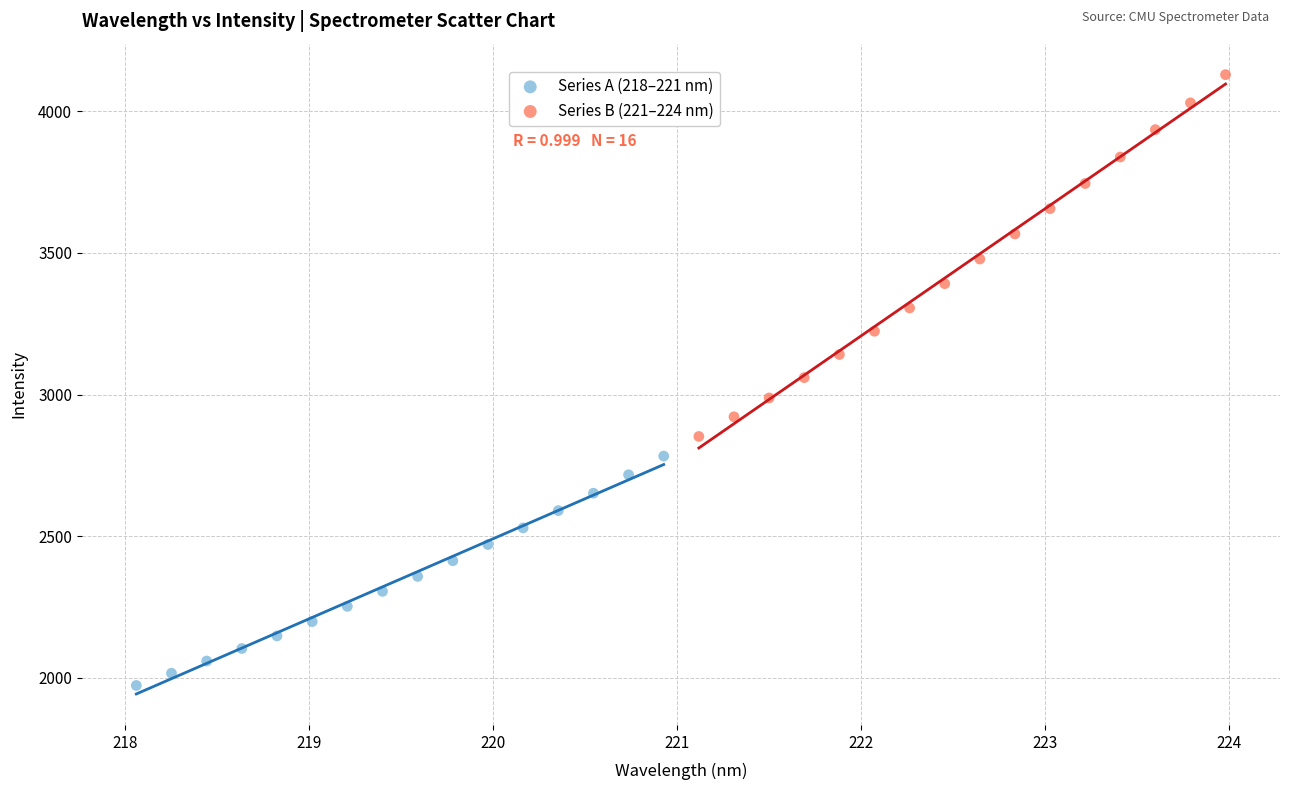

Which series reaches the minimum Y coordinate?

Series A (218–221 nm)